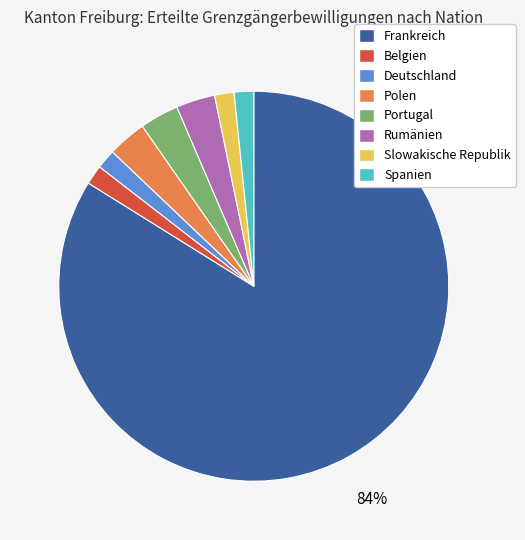

To the nearest percent, what is the average slice percentage?

12%